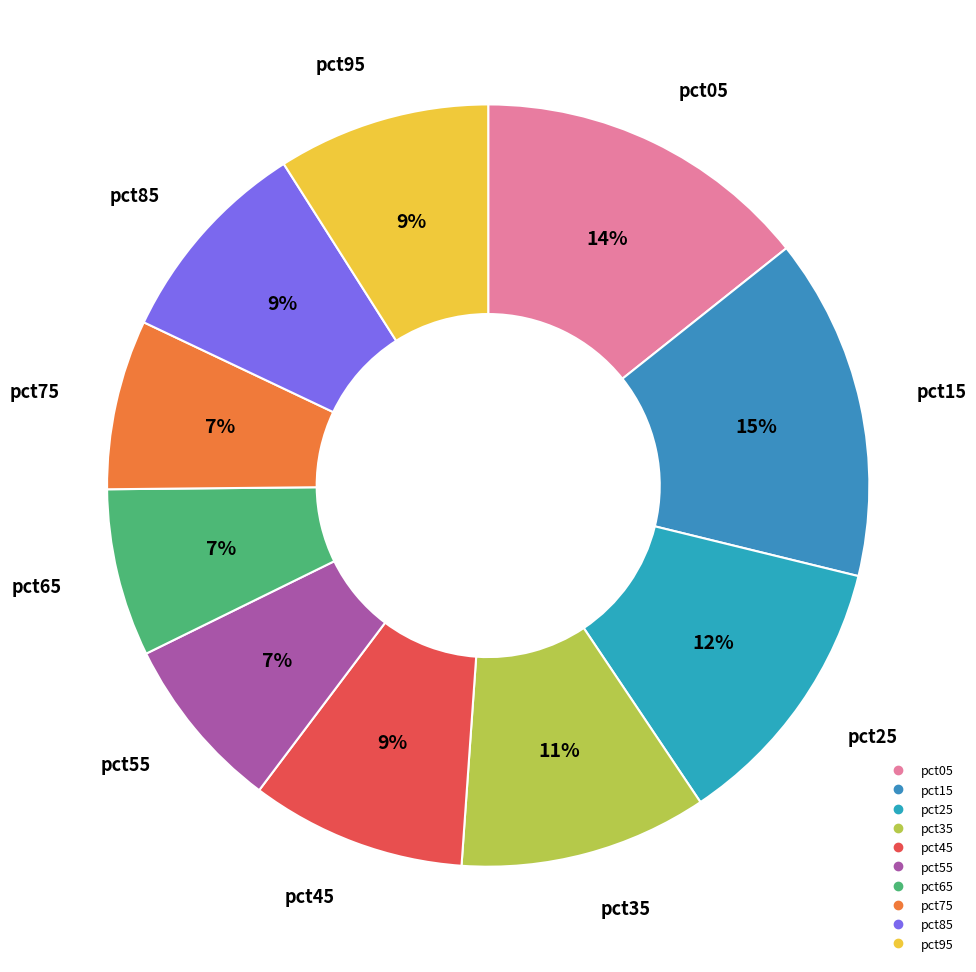

Does pct05 account for over 50% of the chart?

No